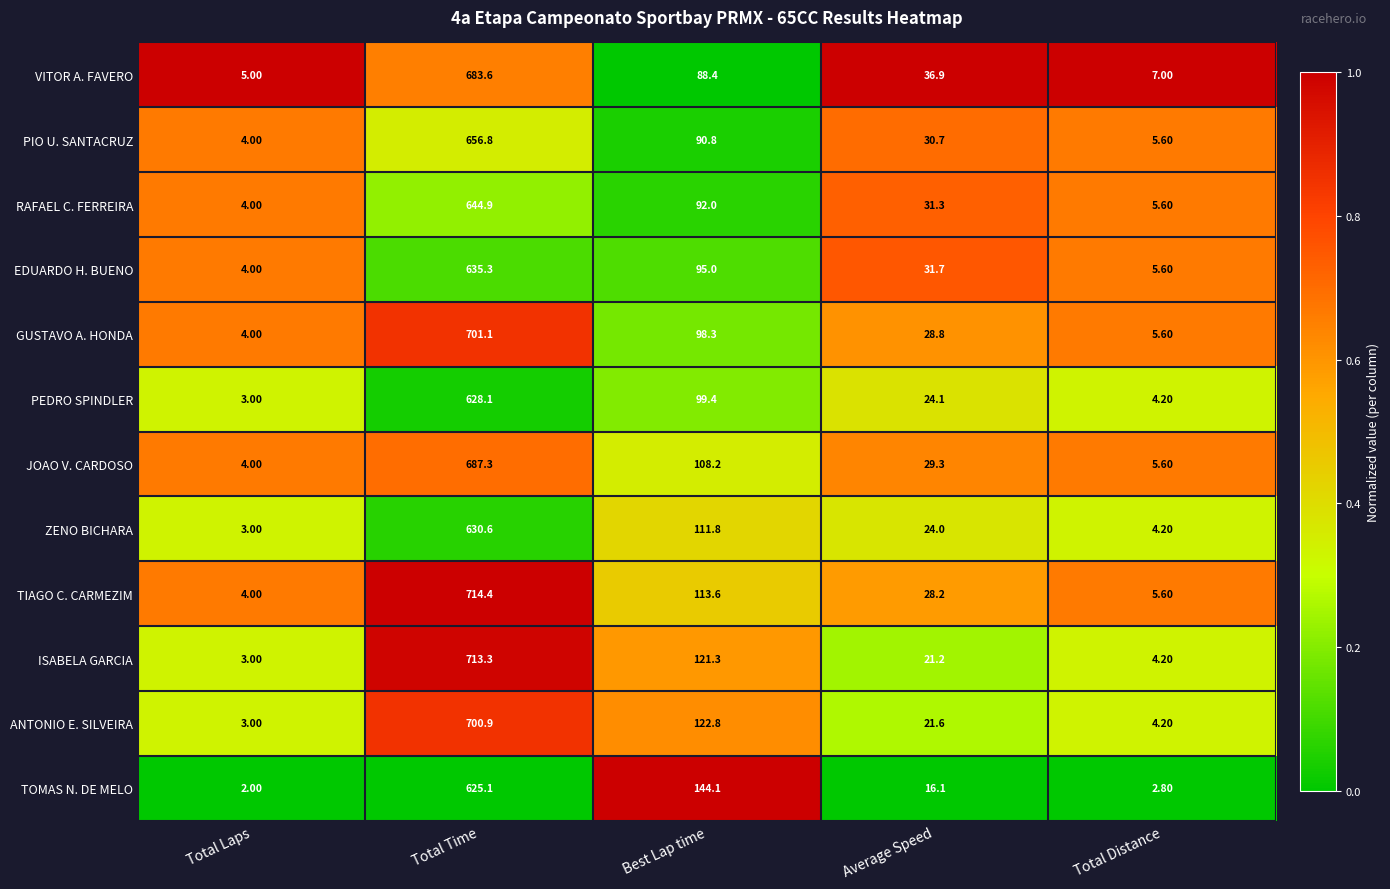

Which series has the widest spread of values?

TIAGO C. CARMEZIM